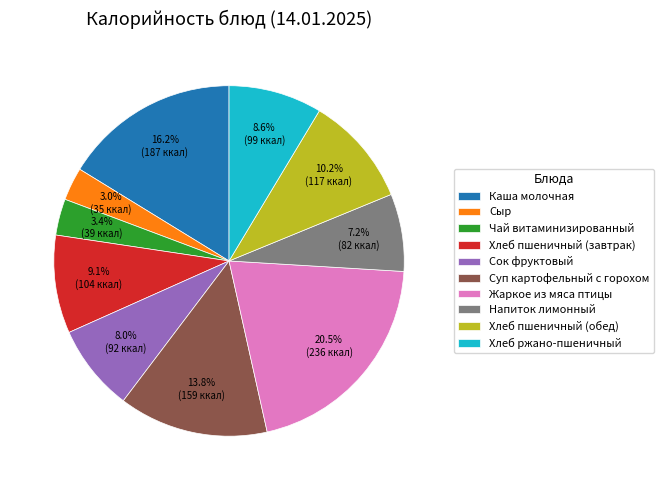

Is Чай витаминизированный the majority of the pie?

No